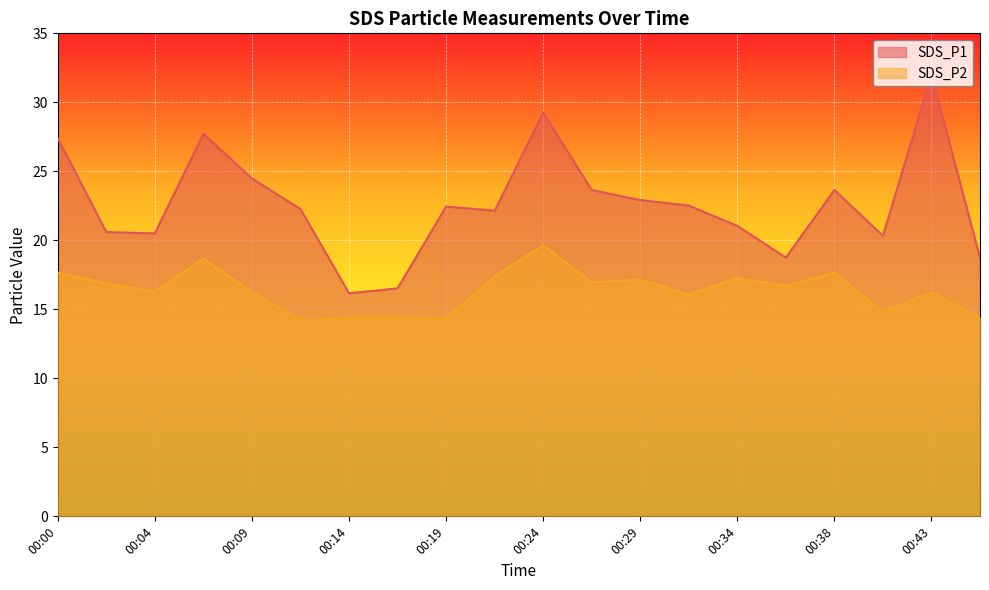

Does the chart display data point markers on the line(s)?

No